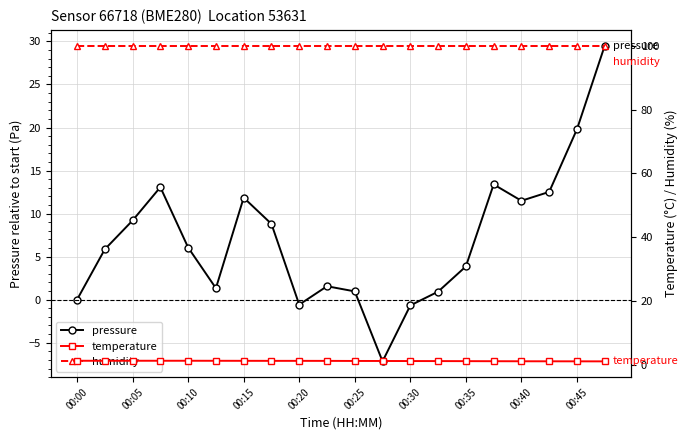

True or false: temperature has more than 2 points higher than both neighbors.

False